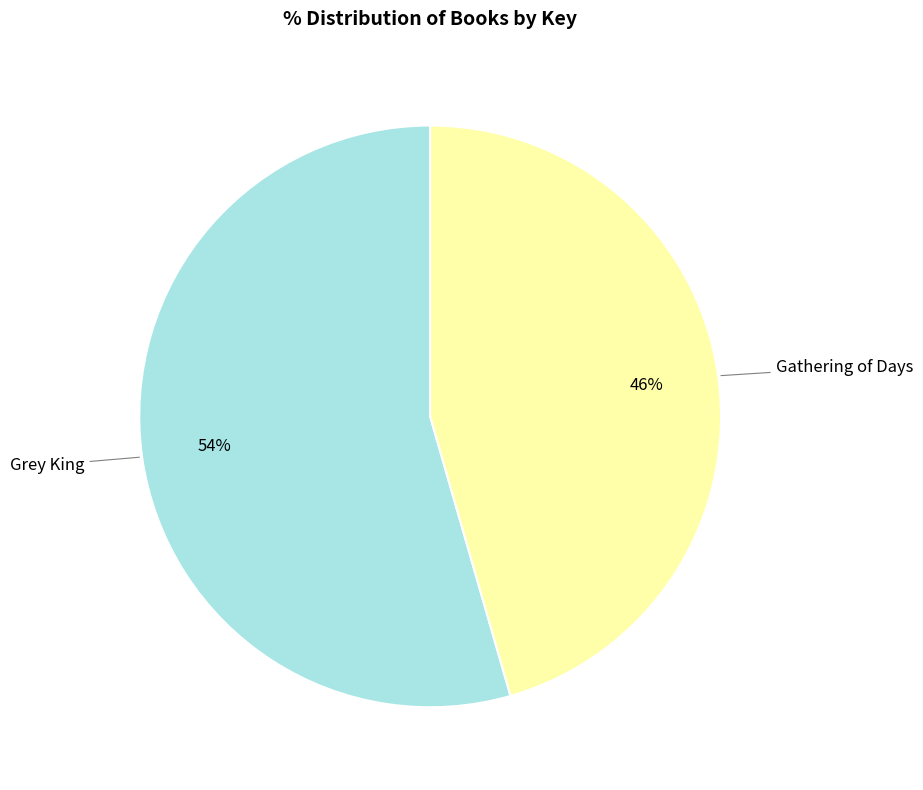

To the nearest percent, what is the average slice percentage?

50%